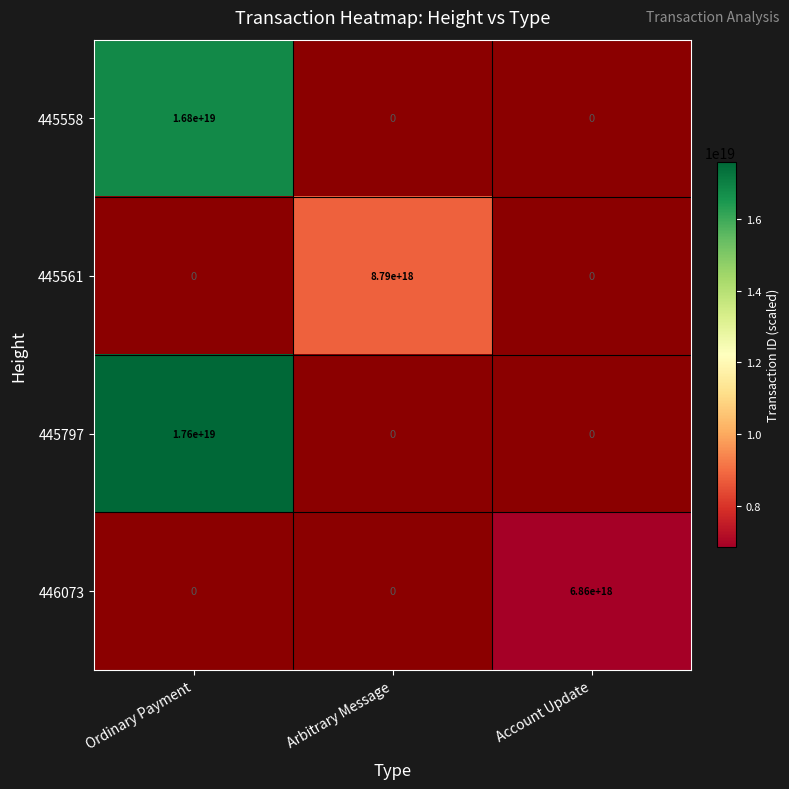

The 445558 series shows 27430959218191552512 at Ordinary Payment. True or false?

False